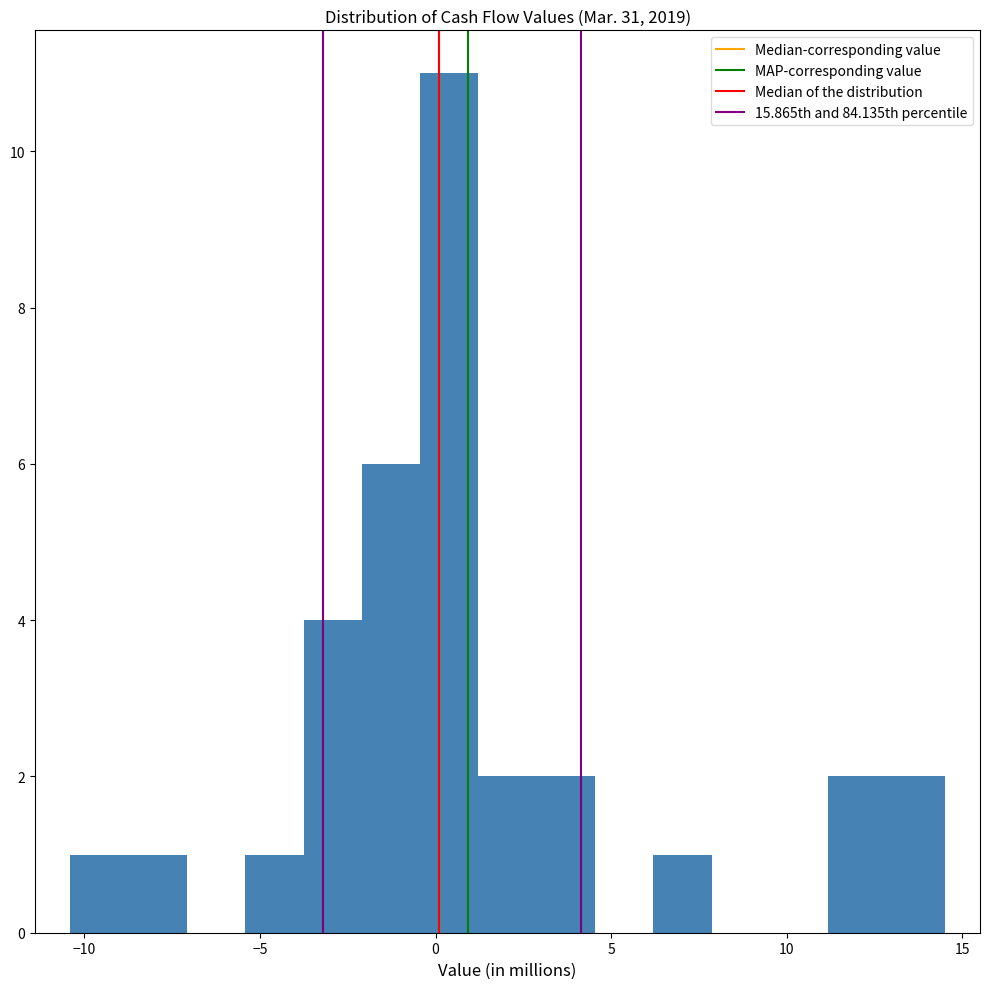

Read against the x-axis, roughly where is the centre of the tallest bar?

0.5